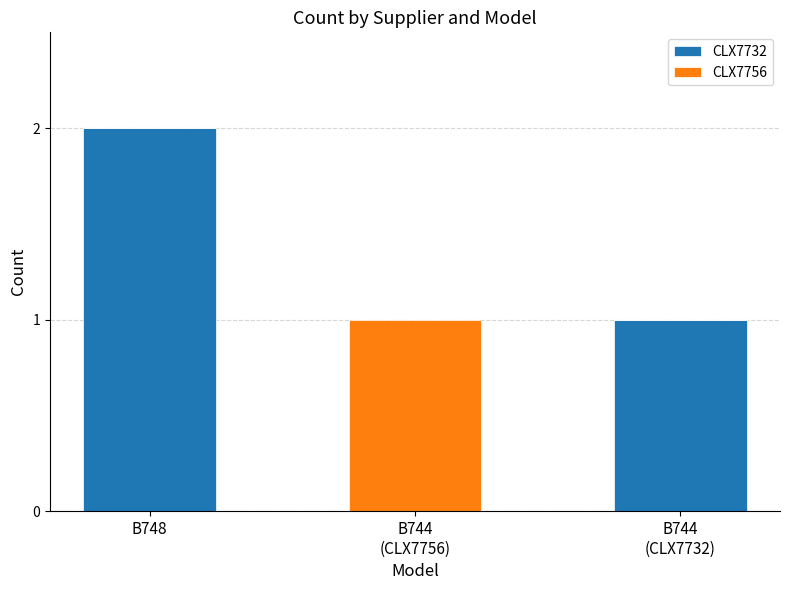

What is the sum of all CLX7732 values?

3